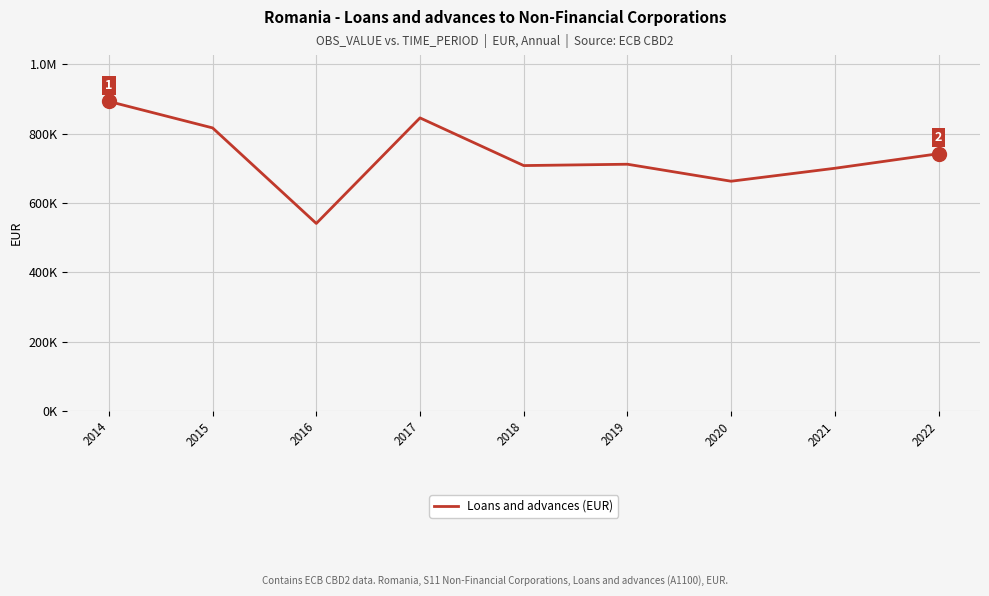

Reading right to left, what are all the values shown in this chart?

742256	700241	662888	711907	708026	845573	541089	816688	893057